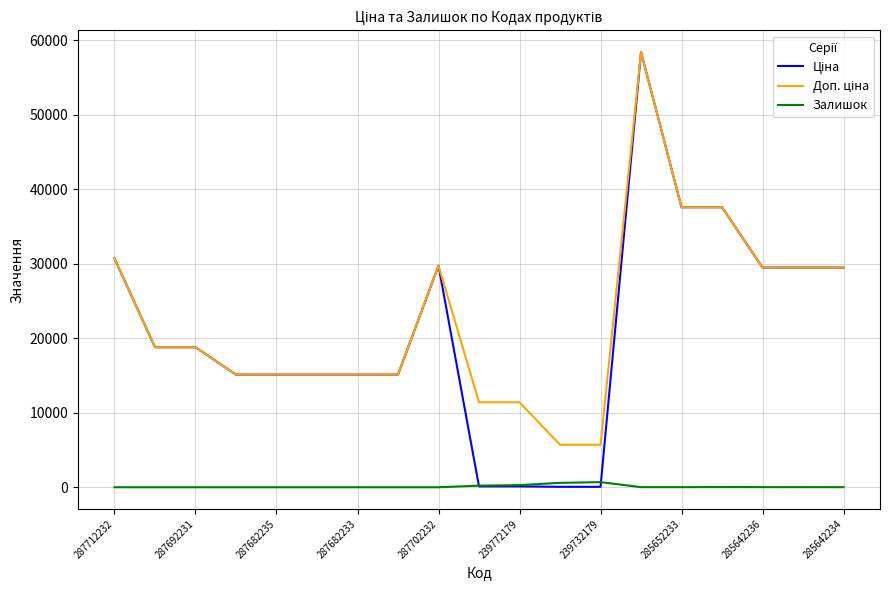

How many lines are shown in the chart?

3